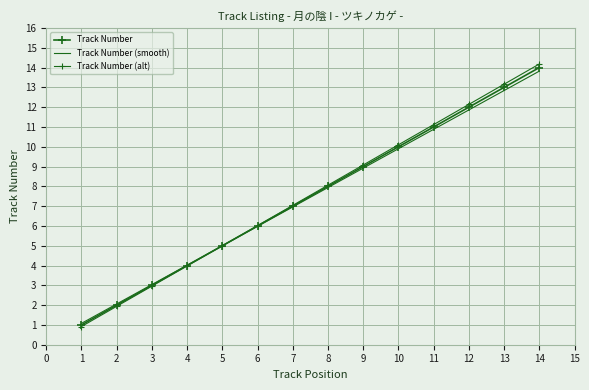

The value of Track Number (alt) at 13 is 18.1. True or false?

False